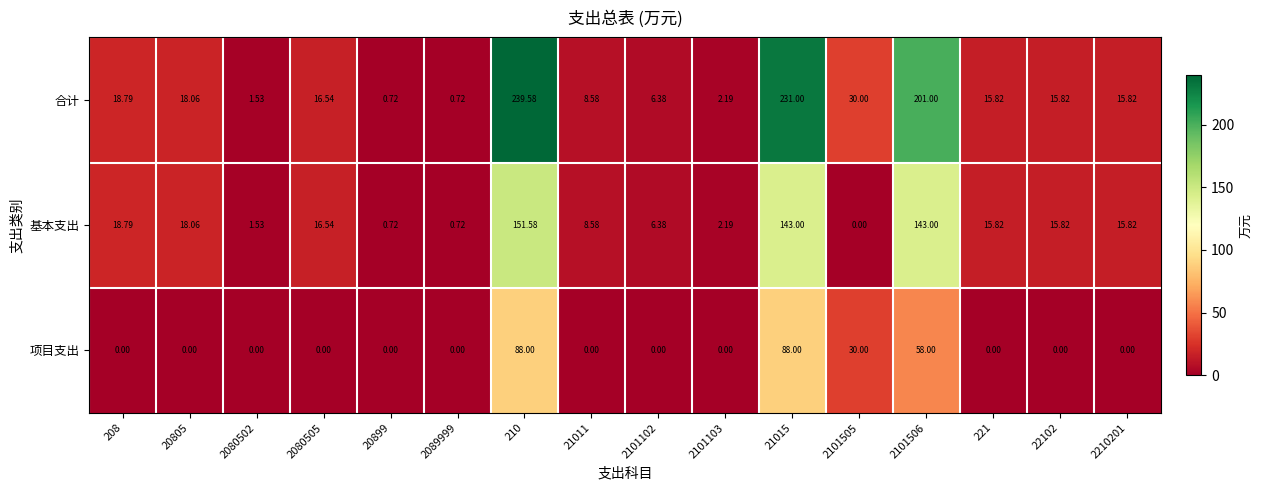

Which category has the highest value across all series?

210